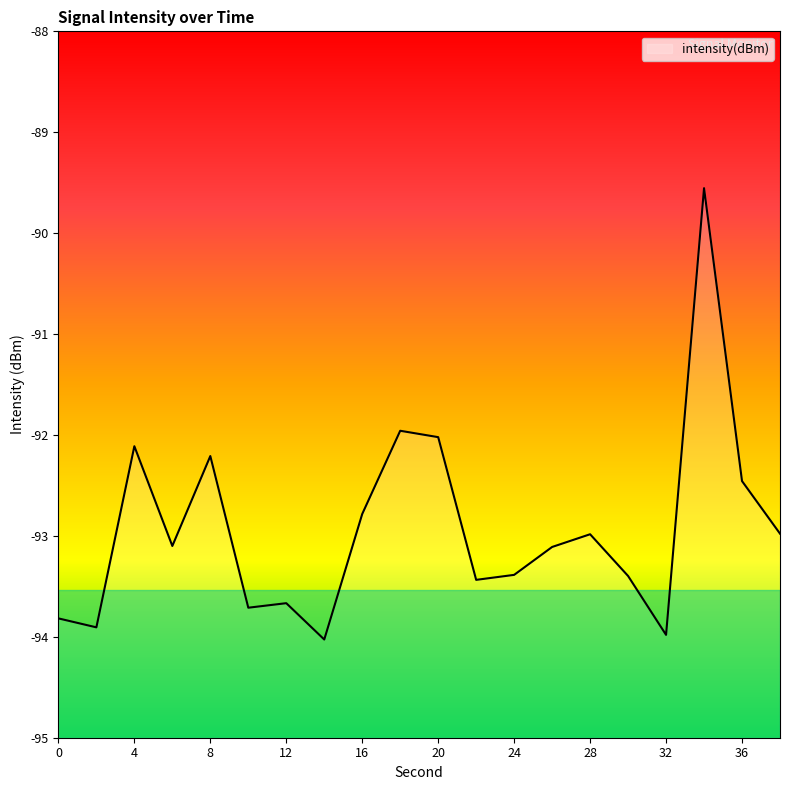

At which label is the value closest to -91?

18